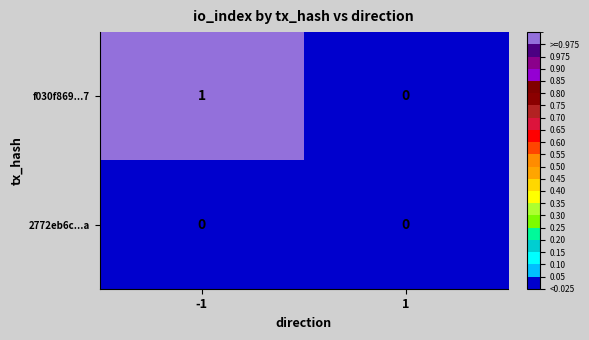

List the series in order of their peak value, lowest first.

2772eb6c...a, f030f869...7